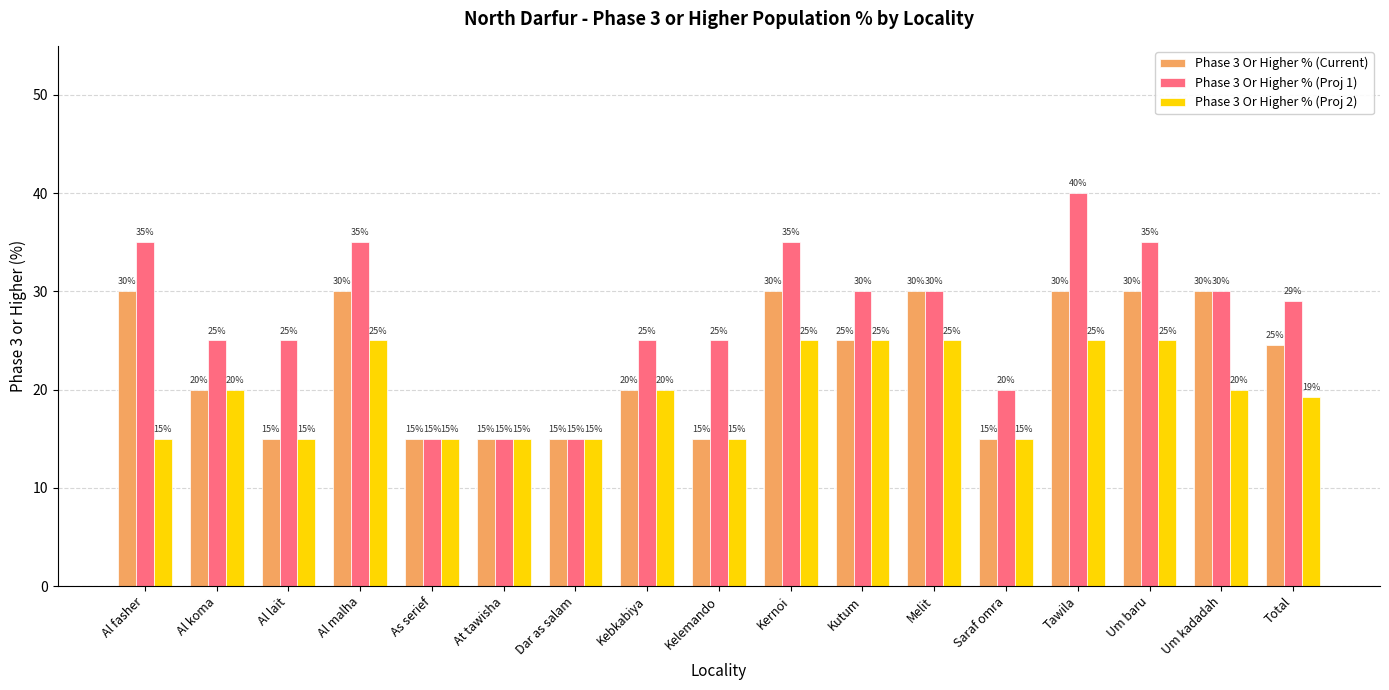

What value does the Phase 3 Or Higher % (Current) series have at Tawila?

30.0